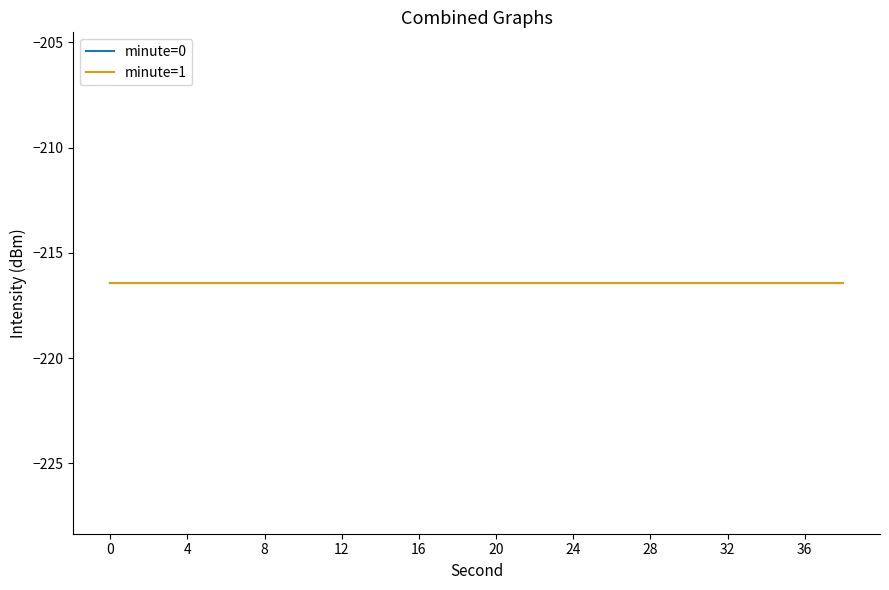

What is the lowest value of the intensity(dBm) series?

-216.4